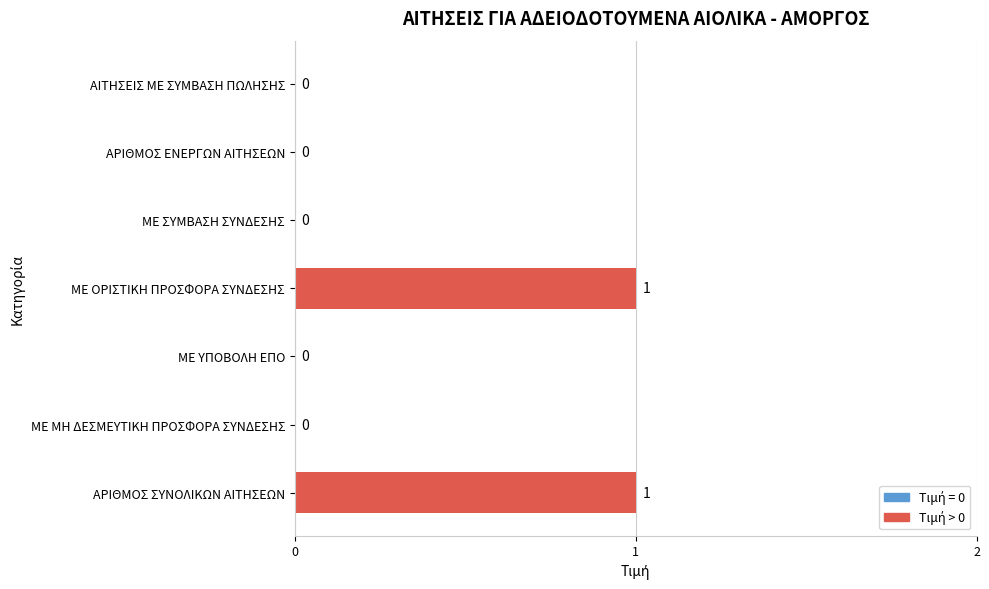

Does the chart contain stacked bars?

No